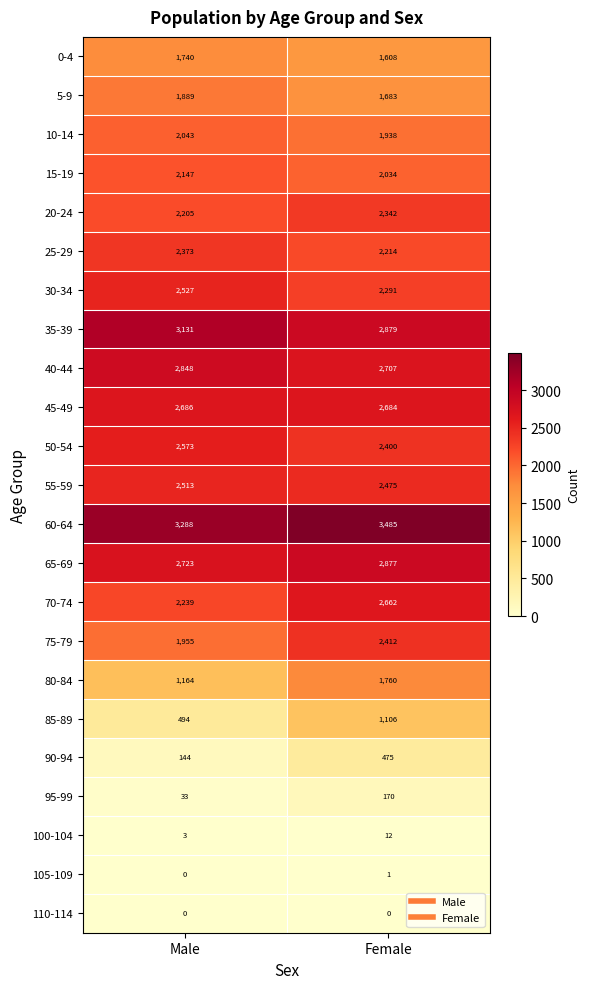

What is the difference between the highest and lowest values at Female?

3485